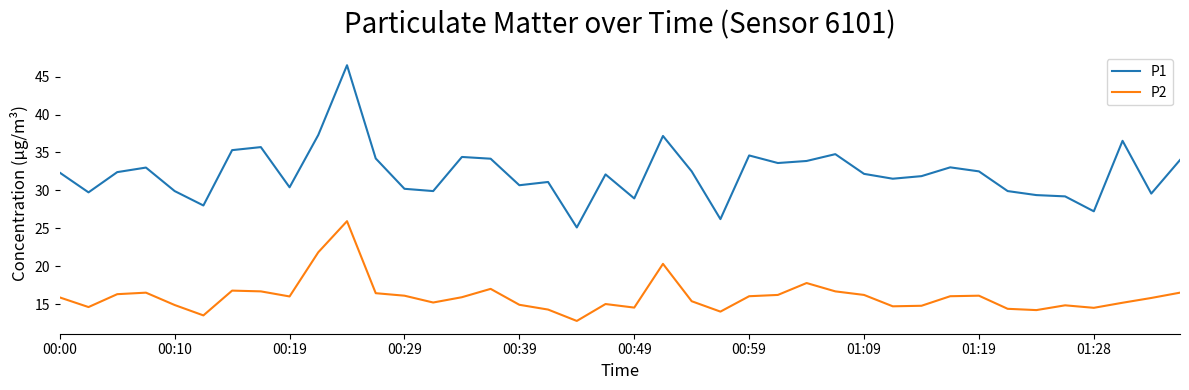

Which series has the widest spread of values?

P1